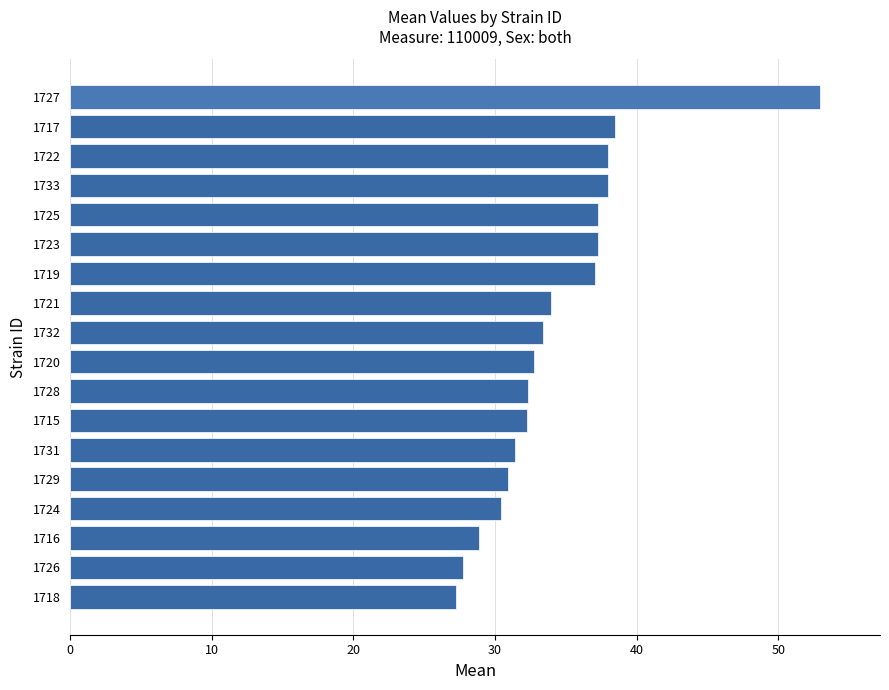

What is the smallest value displayed?

27.2